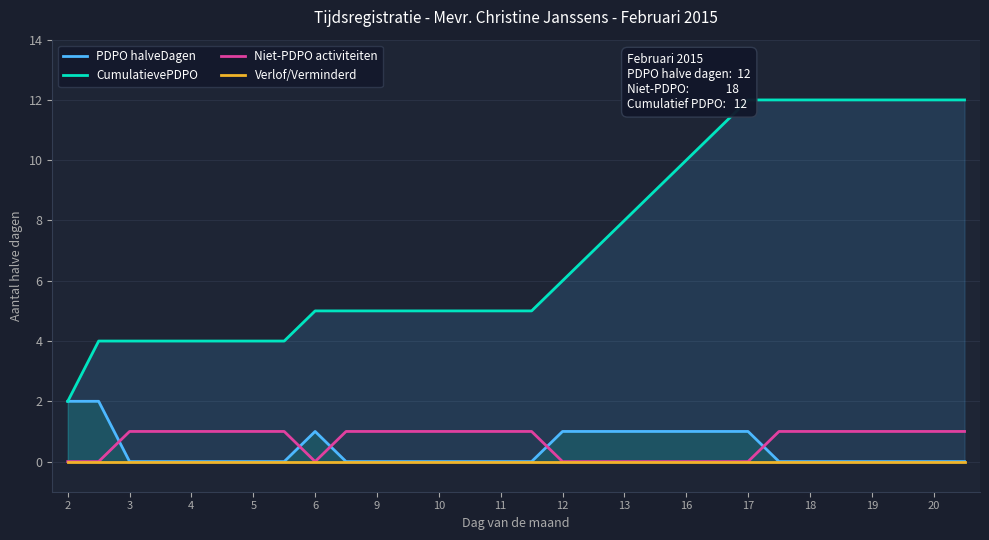

After their last crossing, which series has the higher values: PDPO halveDagen or Niet-PDPO activiteiten?

Niet-PDPO activiteiten